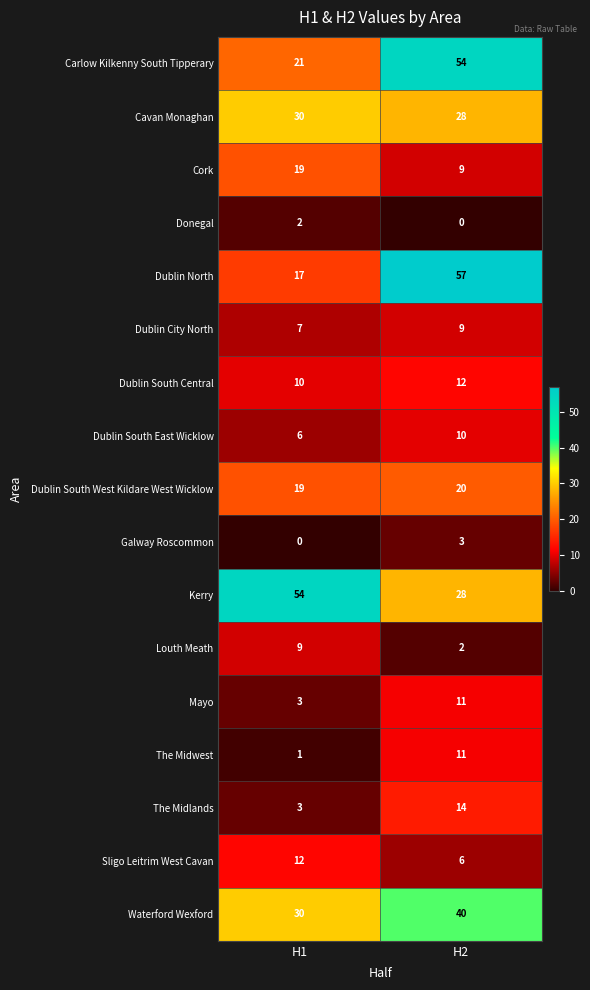

Which series has the largest range (max minus min)?

Dublin North